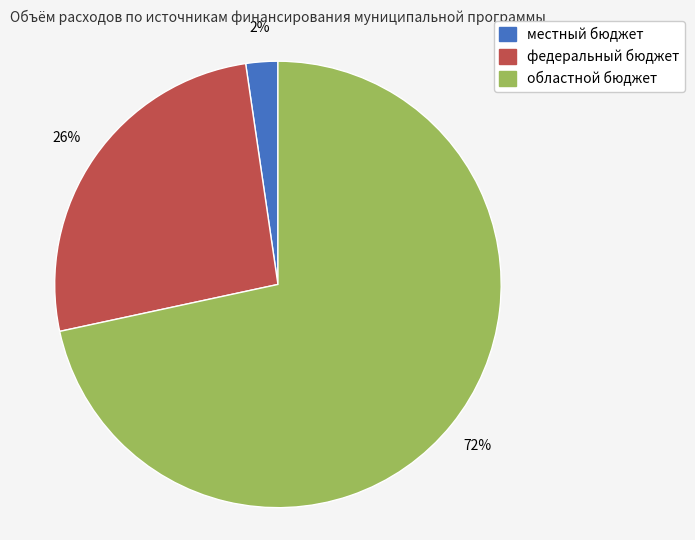

The федеральный бюджет slice represents 37% of the pie. True or false?

False